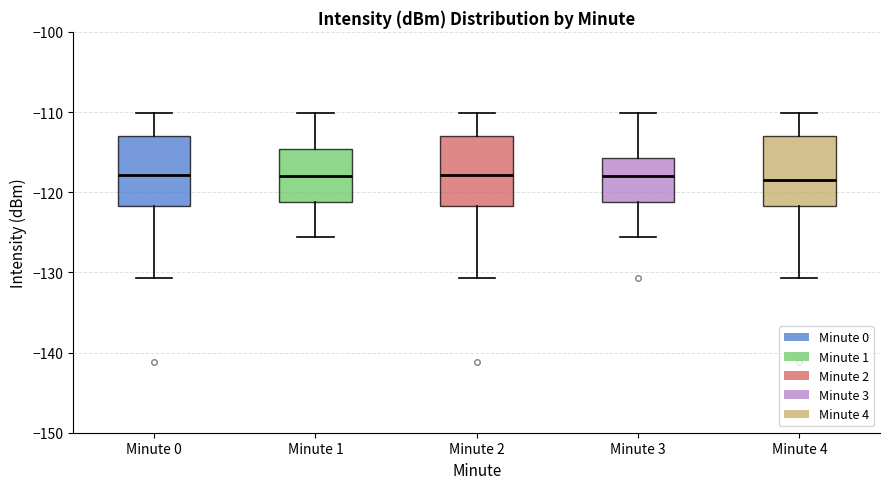

Reading left to right, transcribe this box plot: for each box, give where its median line is, the range the box spans, and where its two whiskers end, as read against the y-axis. The values are not printed on the chart, so give them approximately, as read against the axis.

Minute 0: median -118, box -122 to -113, whiskers -131 to -110
Minute 1: median -118, box -121 to -115, whiskers -126 to -110
Minute 2: median -118, box -122 to -113, whiskers -131 to -110
Minute 3: median -118, box -121 to -116, whiskers -126 to -110
Minute 4: median -118, box -122 to -113, whiskers -131 to -110